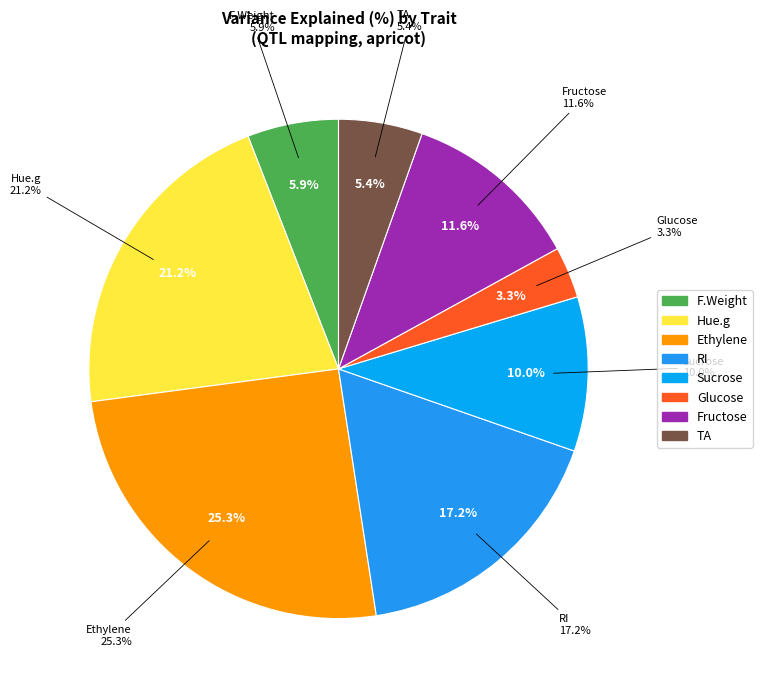

Count the number of slices in the pie.

9